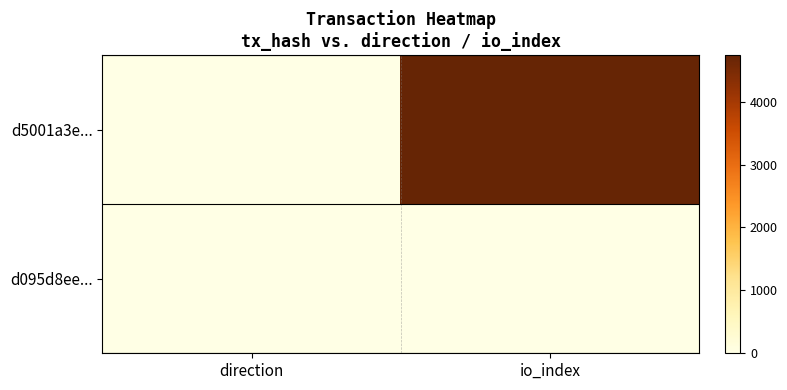

Which series has the largest range (max minus min)?

d5001a3e...